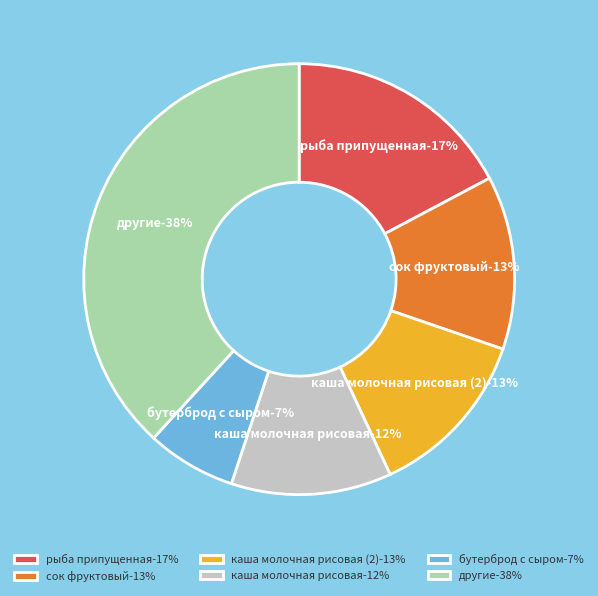

The рыба припущенная slice represents 17% of the pie. True or false?

True